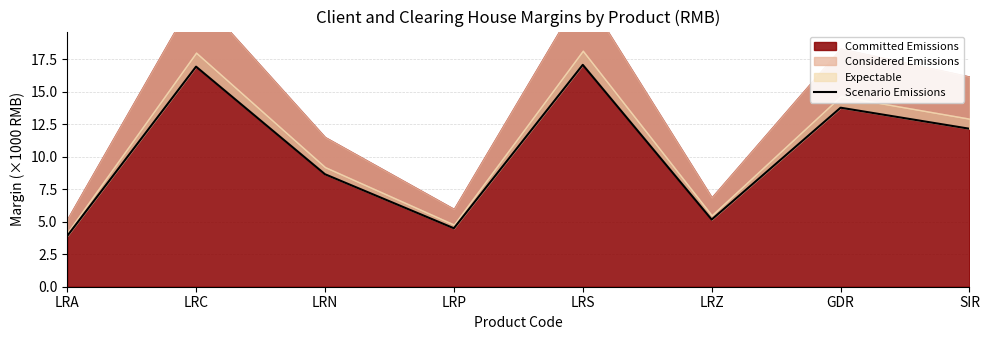

What is the value of the 7th point from the left?

13.8